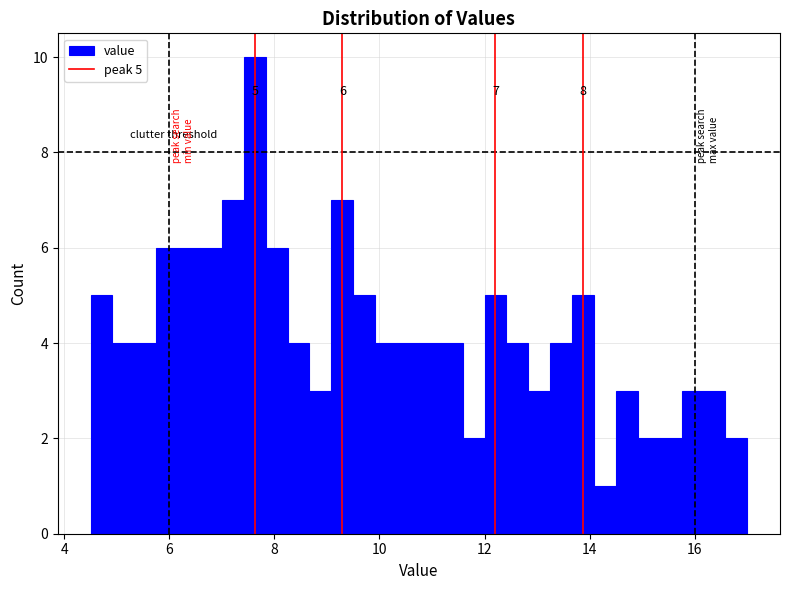

Read against the x-axis, roughly where is the centre of the tallest bar?

7.6